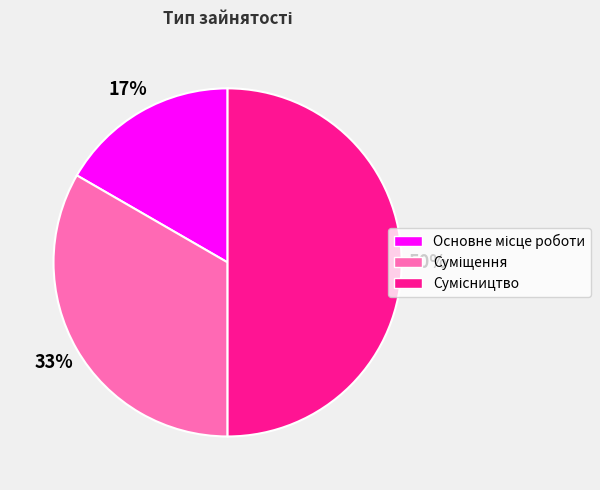

To the nearest percent, what is the average slice percentage?

33%